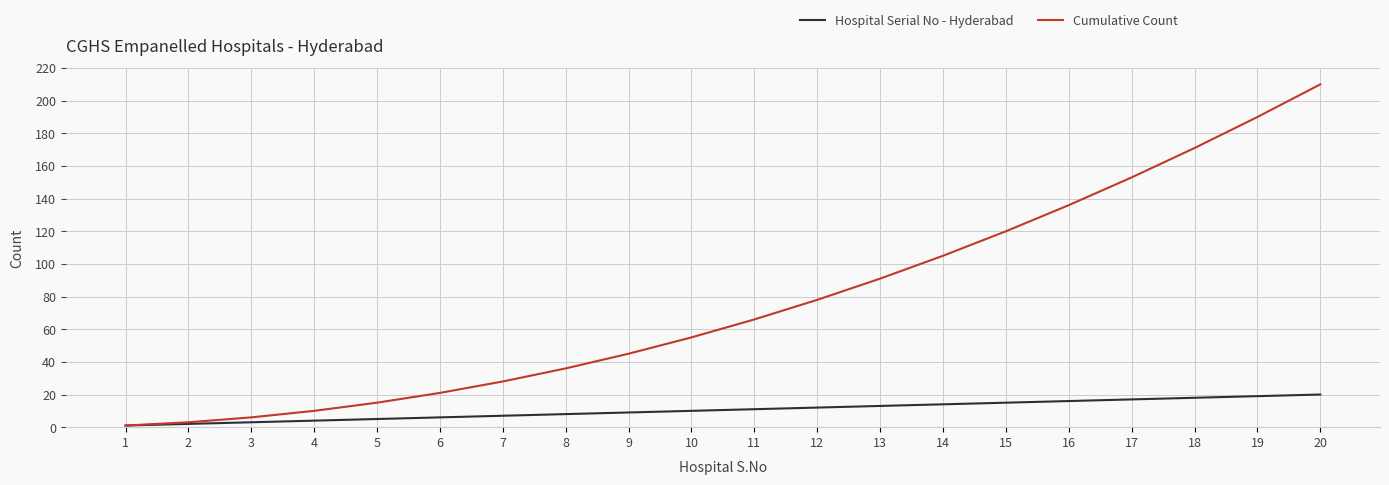

Reading right to left, what are all the values shown in this chart?

Hospital Serial No - Hyderabad: 20	19	18	17	16	15	14	13	12	11	10	9	8	7	6	5	4	3	2	1
Cumulative Count: 210	190	171	153	136	120	105	91	78	66	55	45	36	28	21	15	10	6	3	1